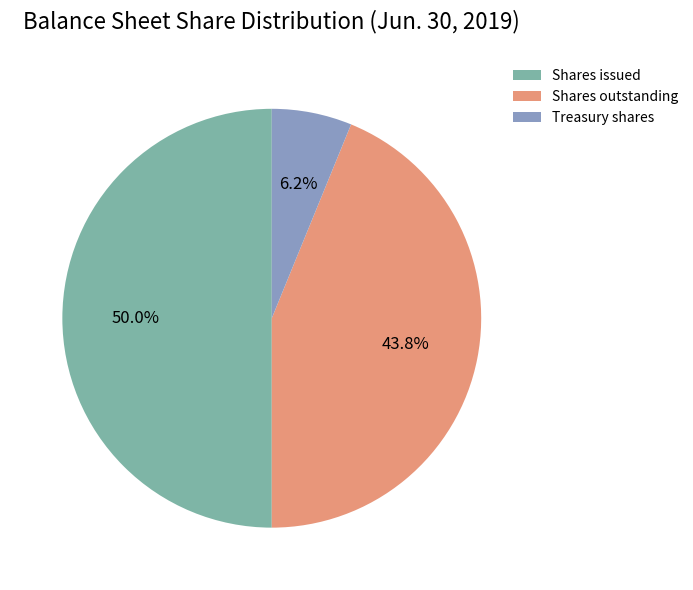

Rank the categories by value from highest to lowest.

Shares issued, Shares outstanding, Treasury shares